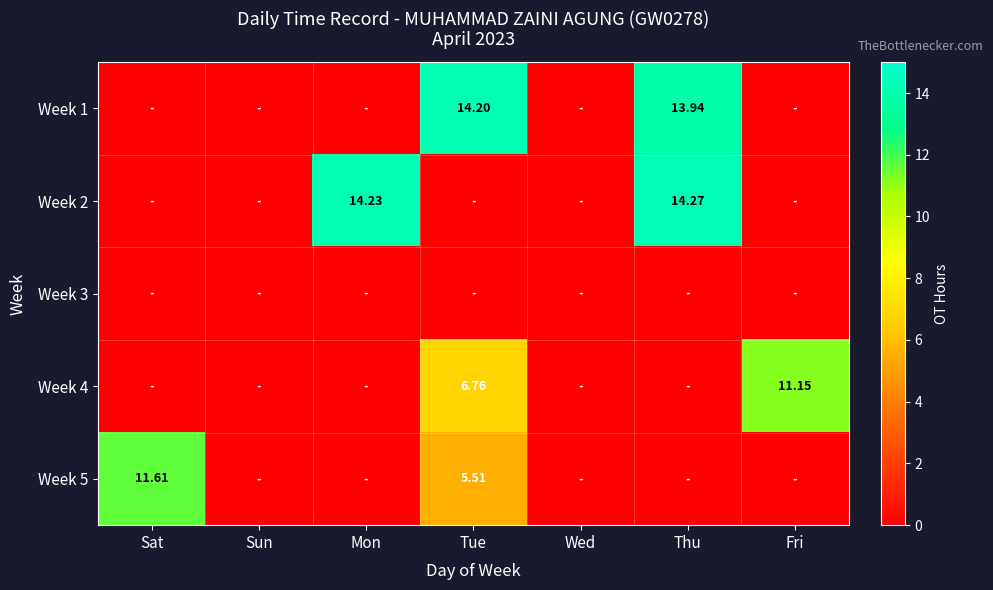

Which series has the widest spread of values?

Week 2